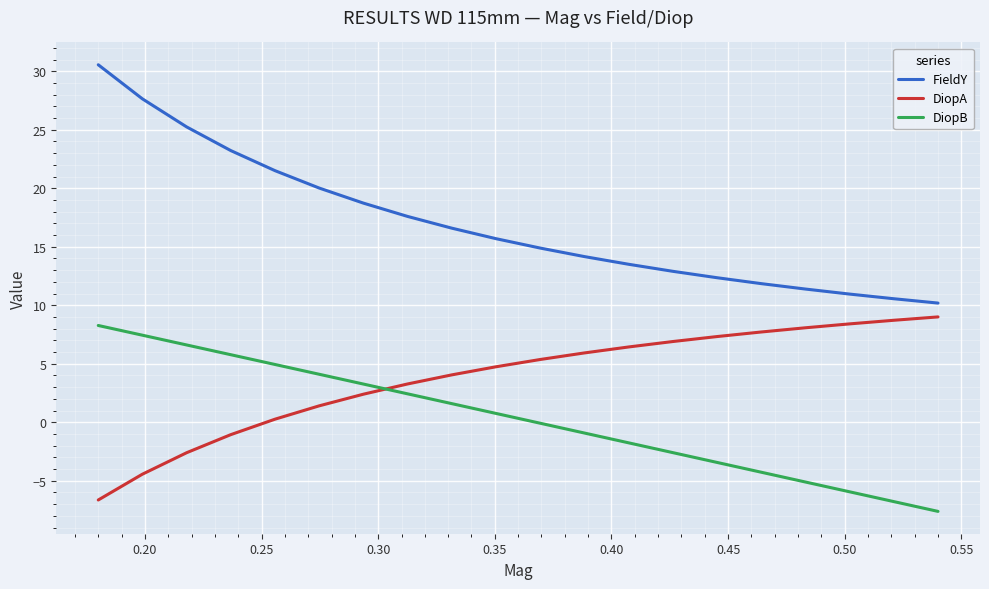

Which series has the largest range (max minus min)?

FieldY